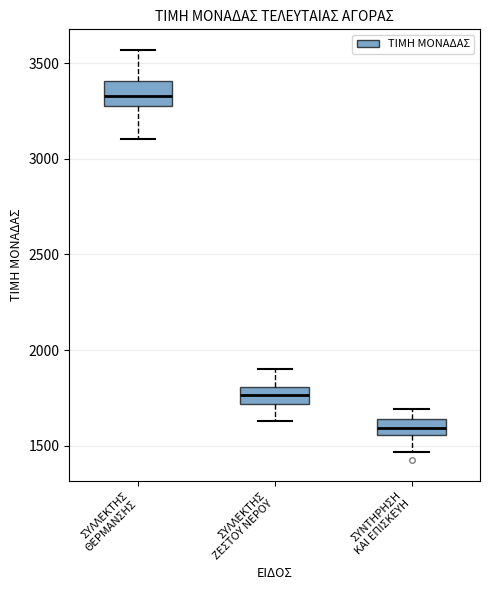

Where does the lower whisker of the box for ΣΥΝΤΗΡΗΣΗ ΚΑΙ ΕΠΙΣΚΕΥΗ end on the y-axis? The values are not printed on the chart, so give them approximately, as read against the axis.

1450